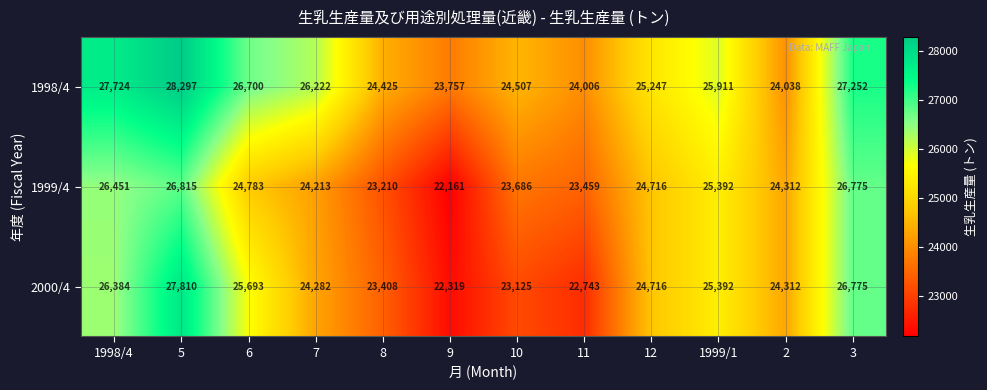

What is the minimum value shown in the chart?

22161